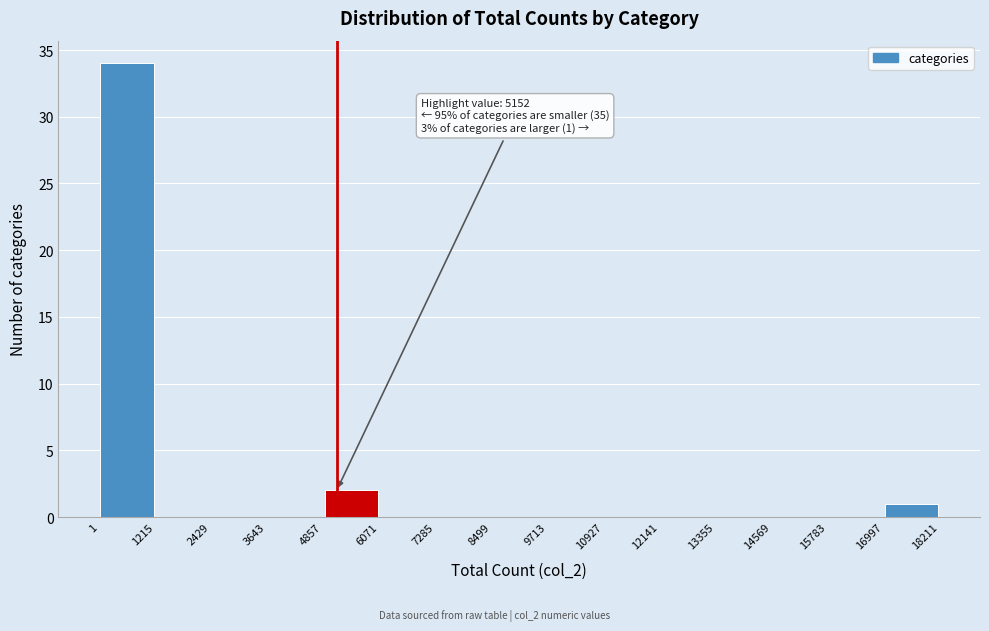

Over which range of the x-axis is the bar tallest?

1 to 1215